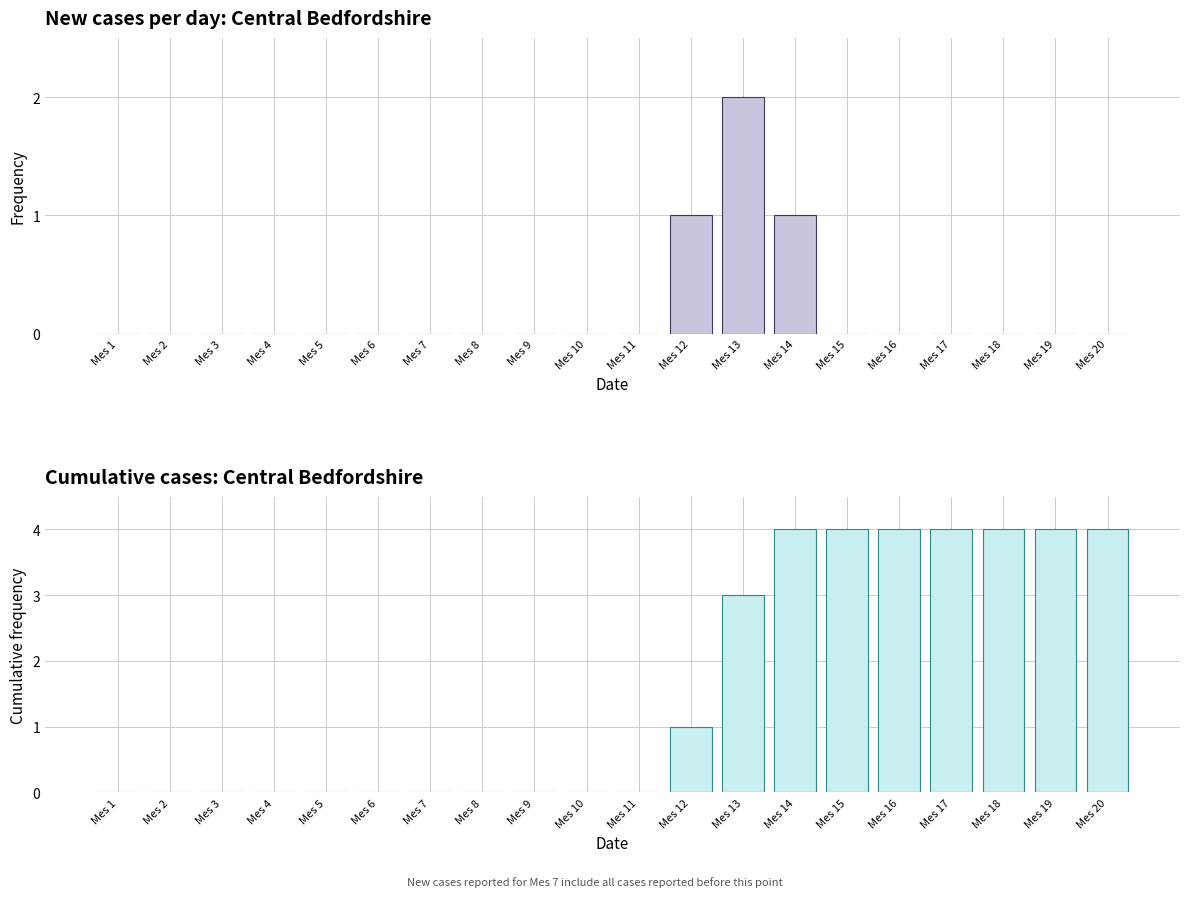

What is the difference between the maximum and second lowest values in the New cases series?

2